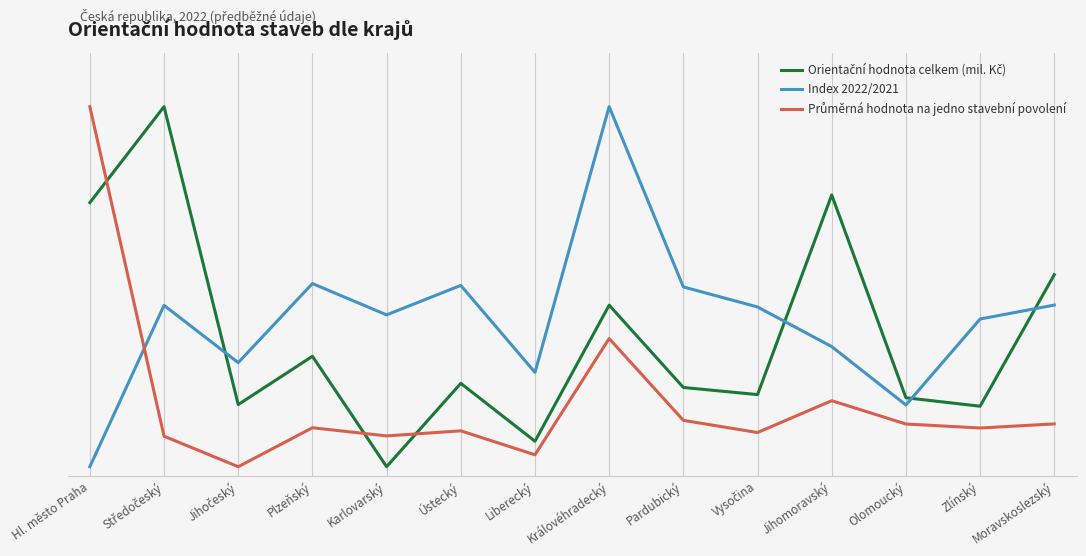

Is this an area chart (filled region under the line)?

No